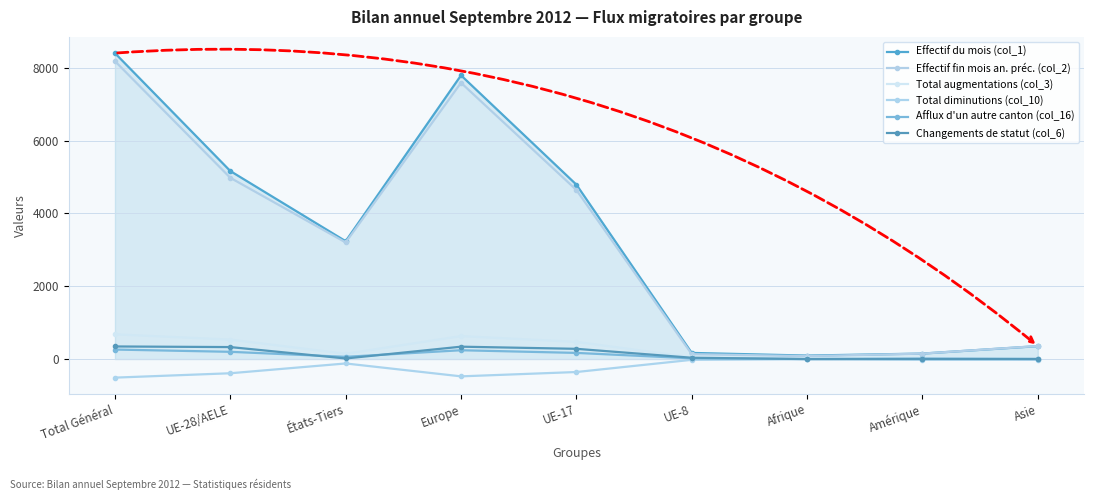

What is the highest value of the Afflux d'un autre canton (col_16) series?

262